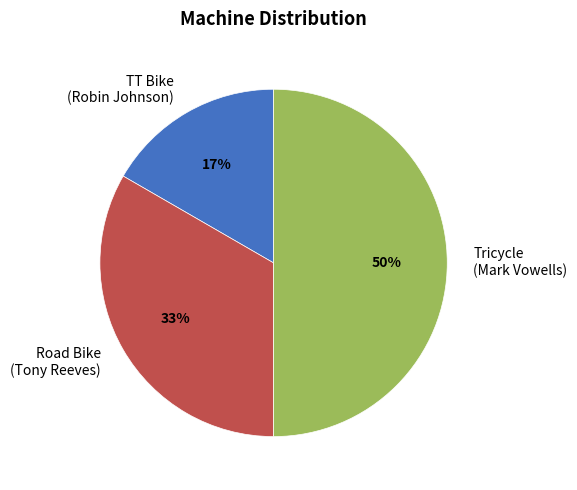

To the nearest percent, what portion does Road Bike (Tony Reeves) represent?

33%